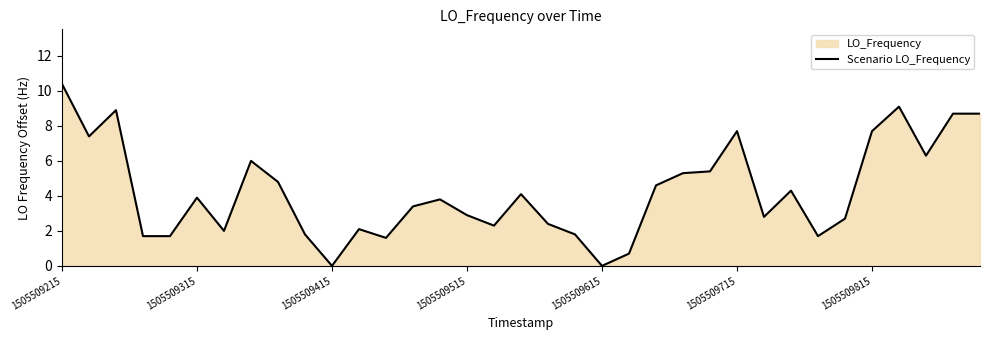

Reading right to left, transcribe all the data shown in this chart.

8.7	8.7	6.3	9.1	7.7	2.7	1.7	4.3	2.8	7.7	5.4	5.3	4.6	0.7	0.0	1.8	2.4	4.1	2.3	2.9	3.8	3.4	1.6	2.1	0.0	1.8	4.8	6.0	2.0	3.9	1.7	1.7	8.9	7.4	10.4